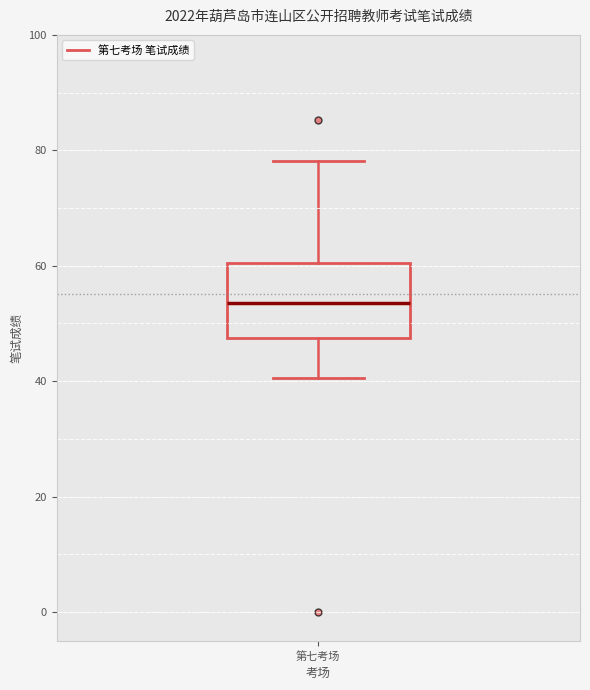

Transcribe this box plot: give where the median line is, the range the box spans, and where the two whiskers end, as read against the y-axis. The values are not printed on the chart, so give them approximately, as read against the axis.

median 54, box 48 to 60, whiskers 40 to 78